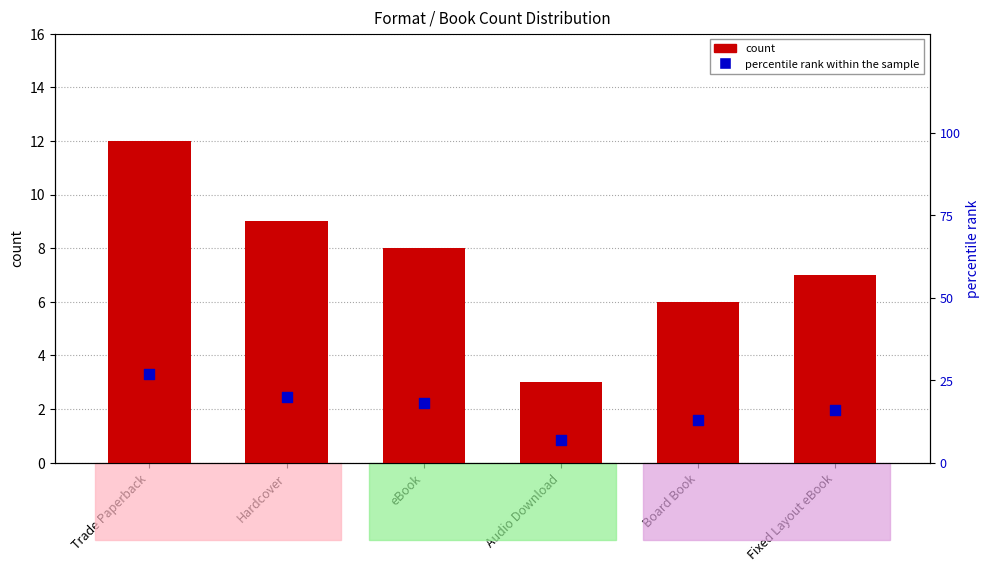

Which series reaches the minimum Y coordinate?

count